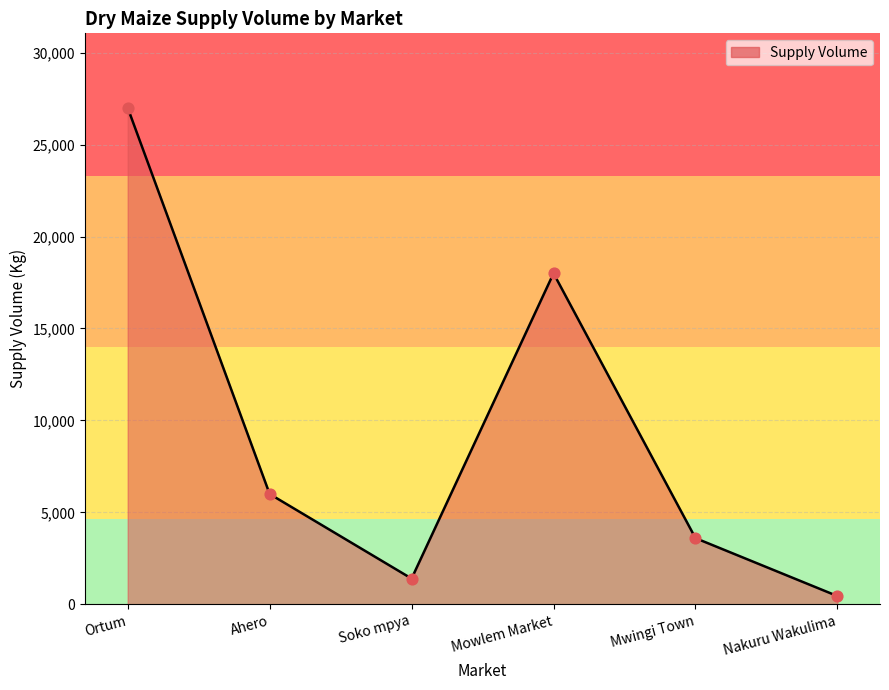

Which has a higher value, Mowlem Market or Soko mpya?

Mowlem Market